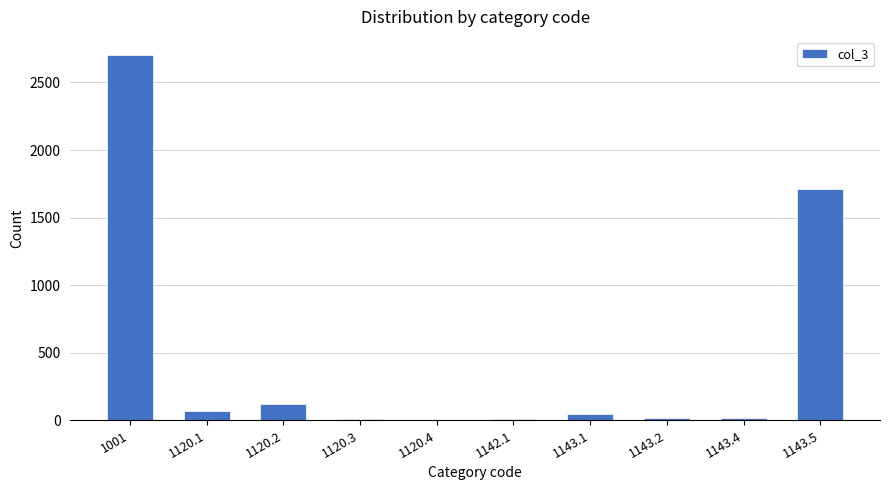

Which category has the highest value across all series?

1001